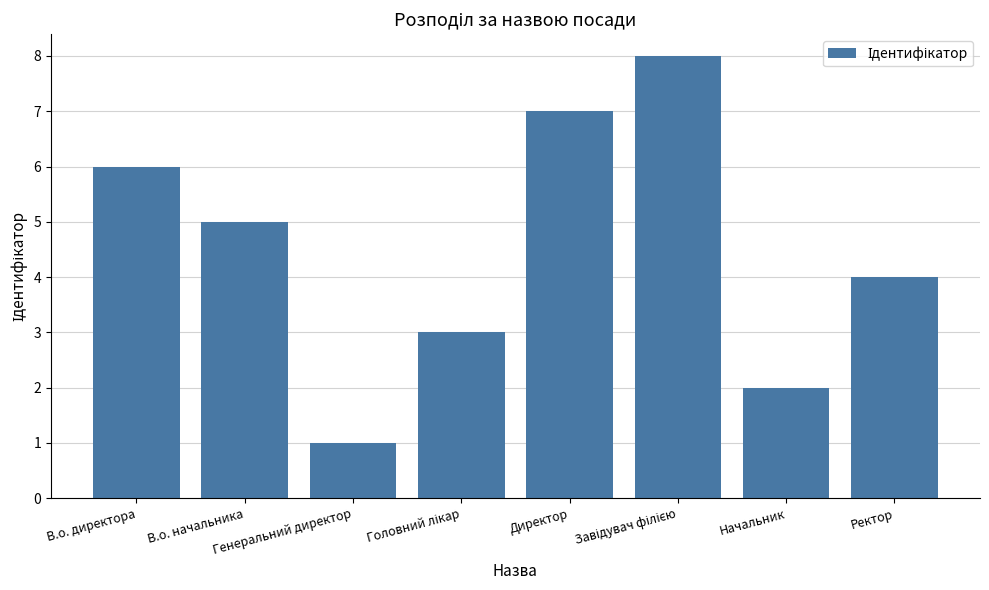

At which label is the value closest to 4?

Ректор